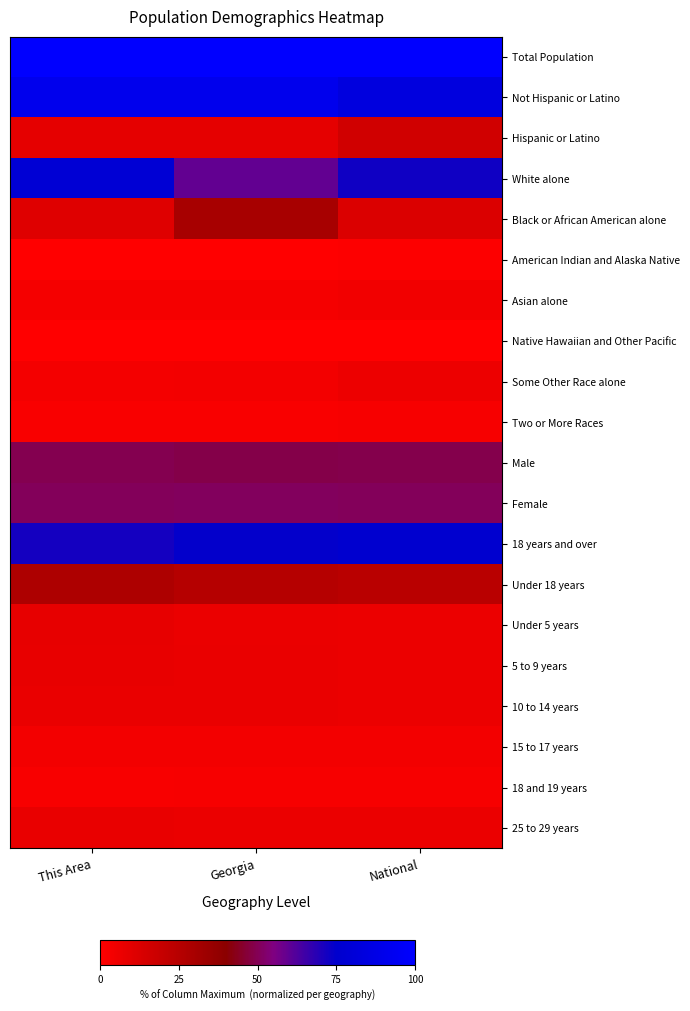

What is the spread (max minus min) of values at Georgia?

100.0